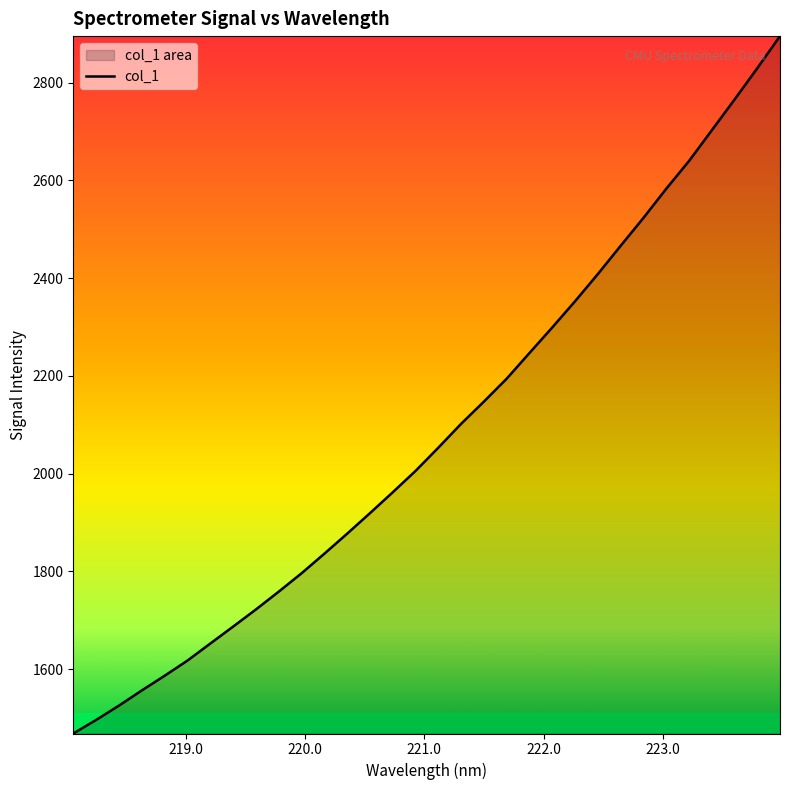

What is the difference between the maximum and minimum values?

1427.3